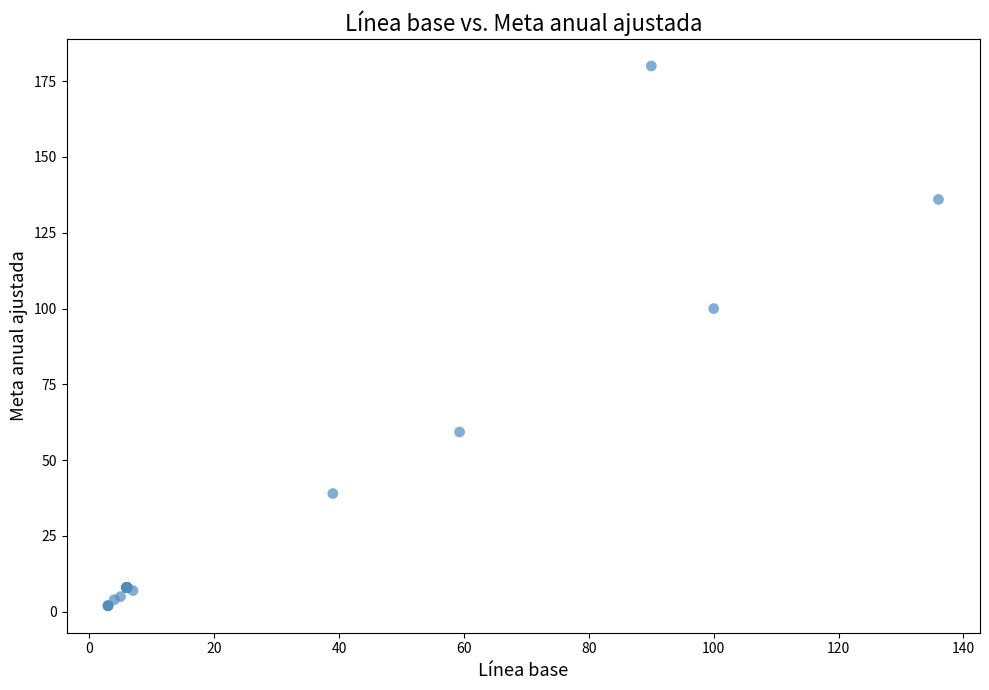

What Y value in the scatter plot is closest to 91?

100.0